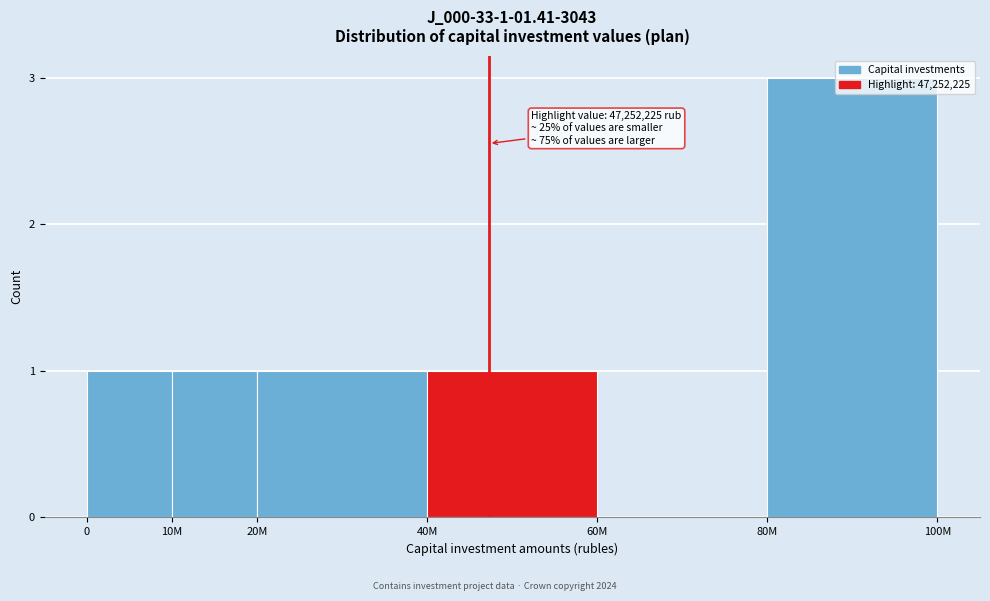

What is the sum of all values?

7